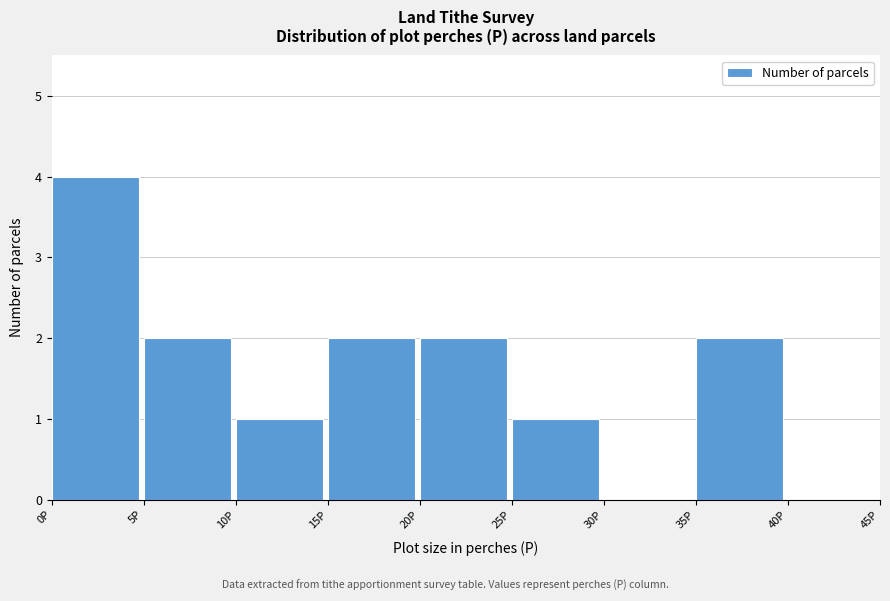

How tall is the bar that spans 25 to 30 on the x-axis? The values are not printed on the chart, so give them approximately, as read against the axis.

1